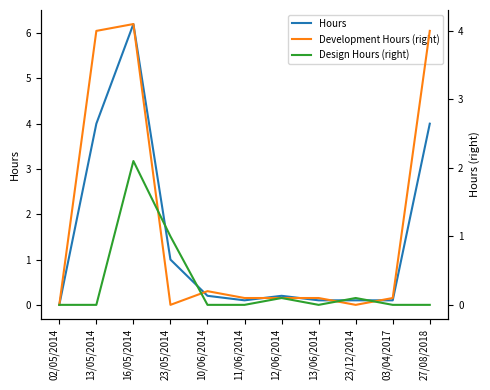

At which label is Development Hours (right) closest to 2?

10/06/2014